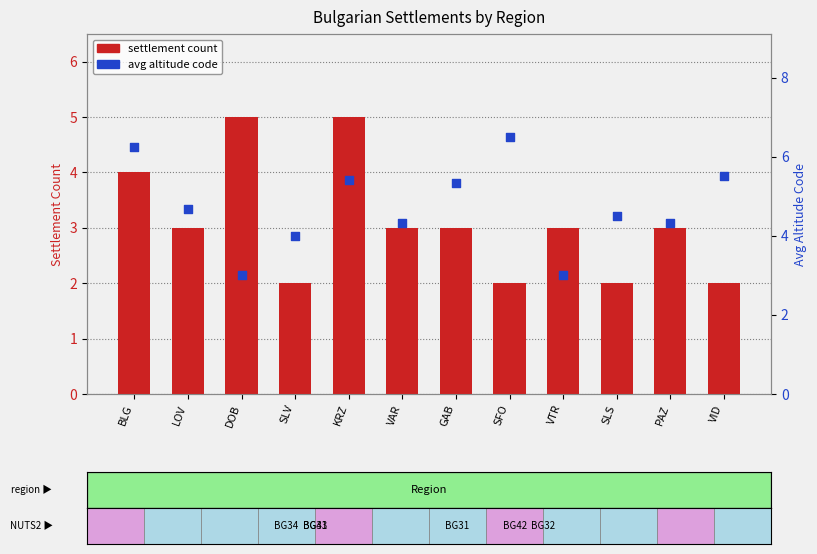

Which series reaches the minimum Y coordinate?

settlement count